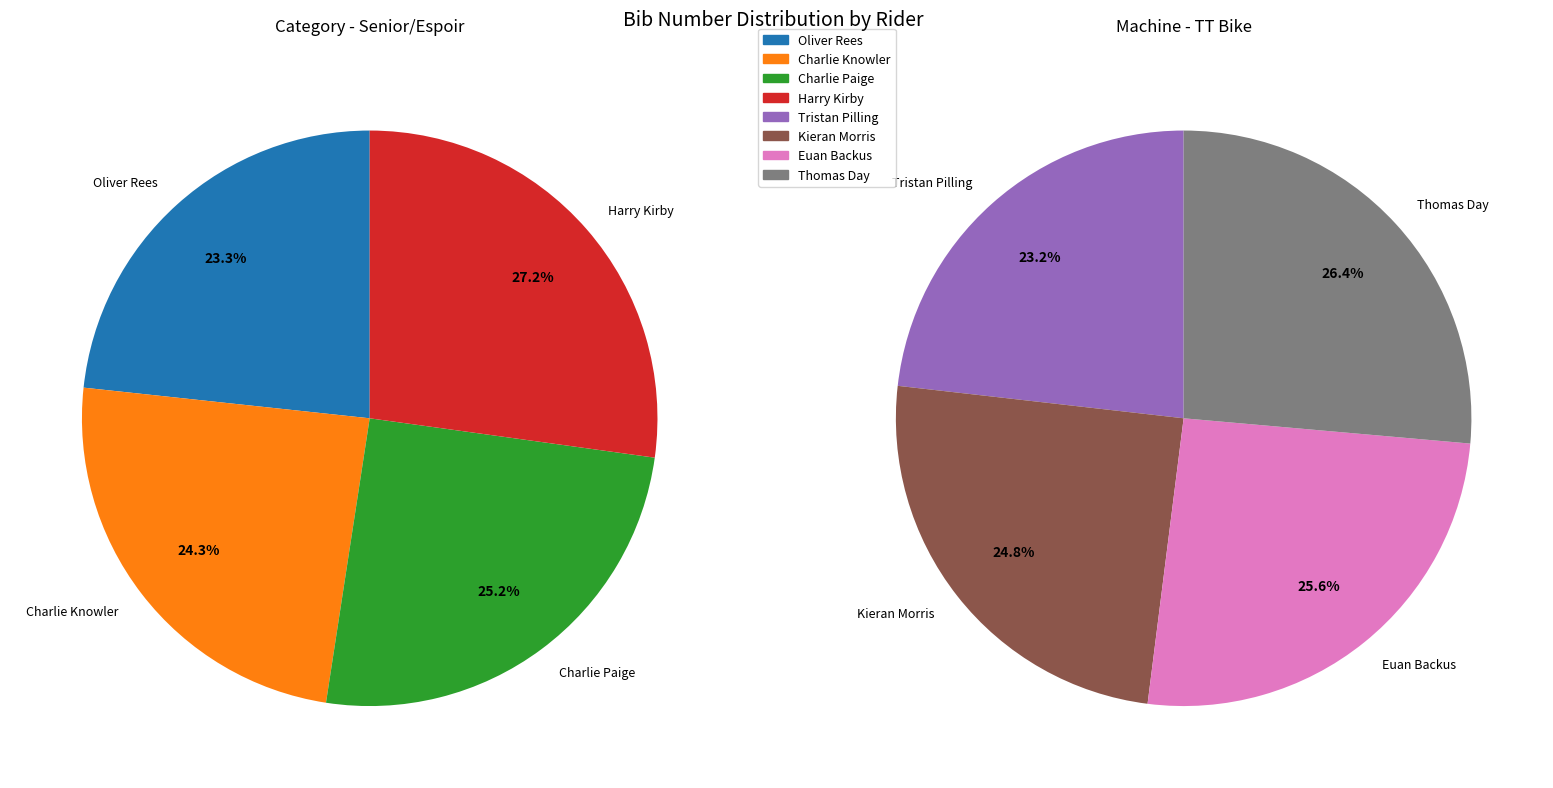

How many segments does this pie chart have?

8